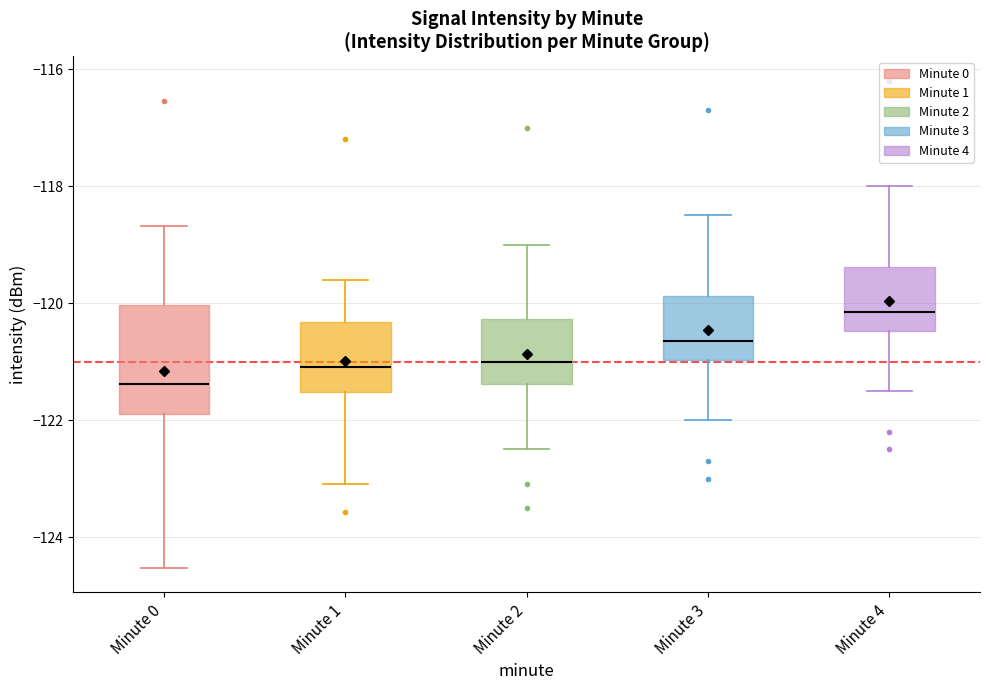

Which box has the lowest median line?

Minute 0